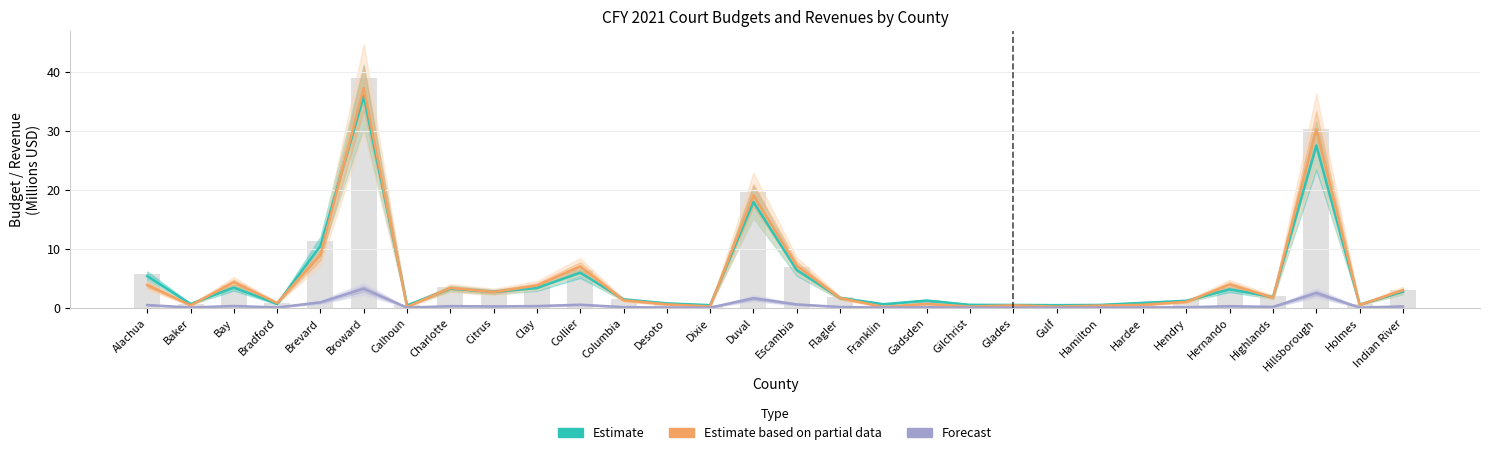

Which series has the widest spread of values?

Estimate based on partial data